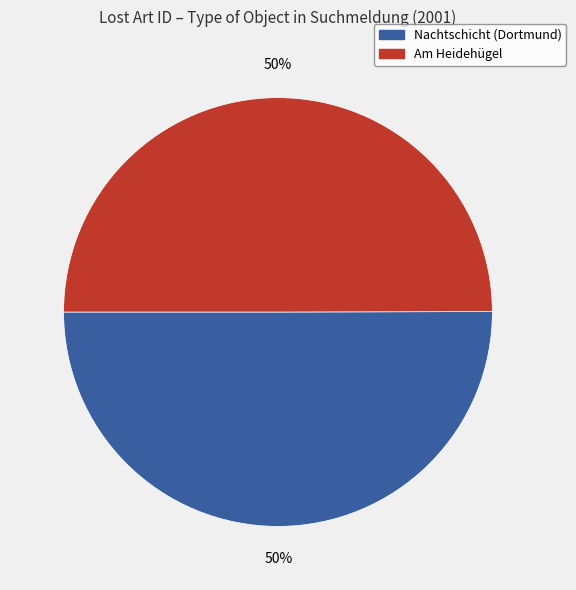

To the nearest percent, what is the average slice percentage?

50%